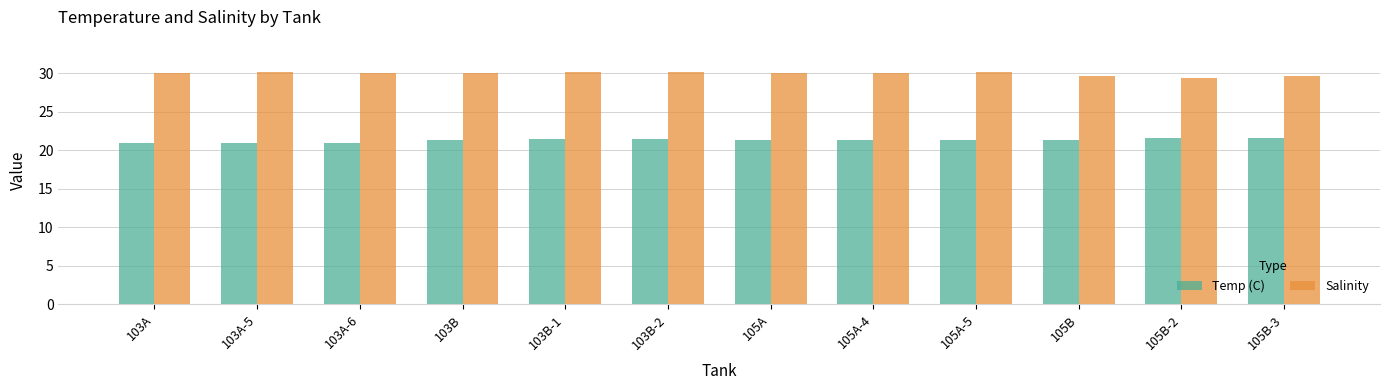

At which label is Salinity closest to 29?

105B-2